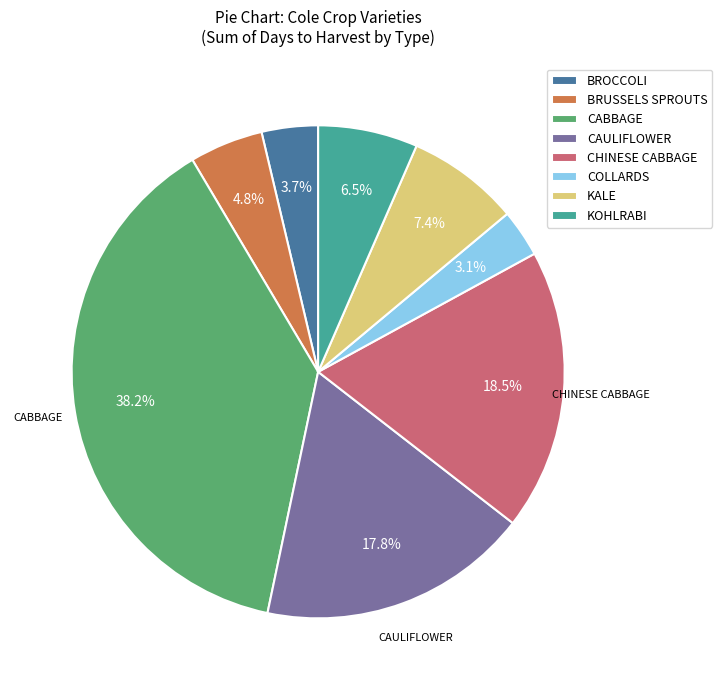

What is the total percentage of CABBAGE and COLLARDS?

41.3%